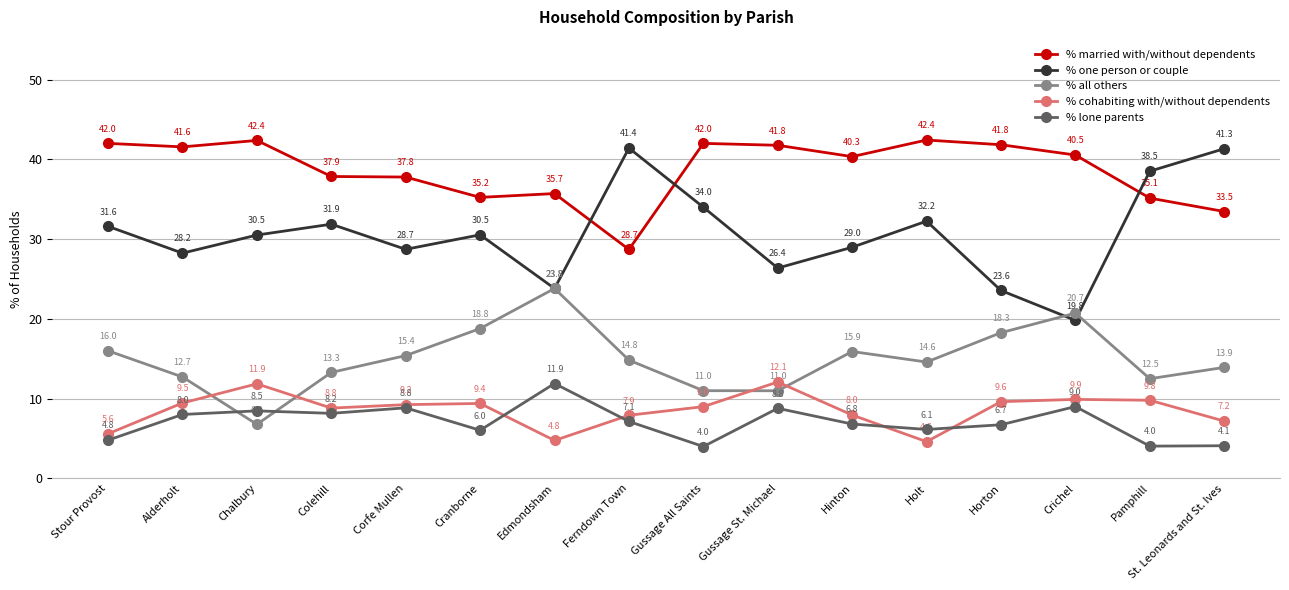

At which label does % cohabiting with/without dependents reach its peak?

Gussage St. Michael